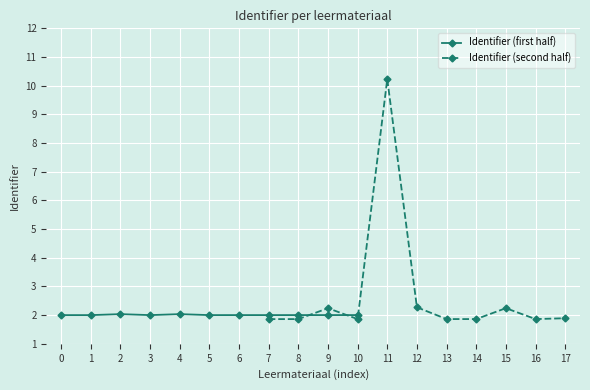

What is the minimum value for Identifier (first half)?

2.0